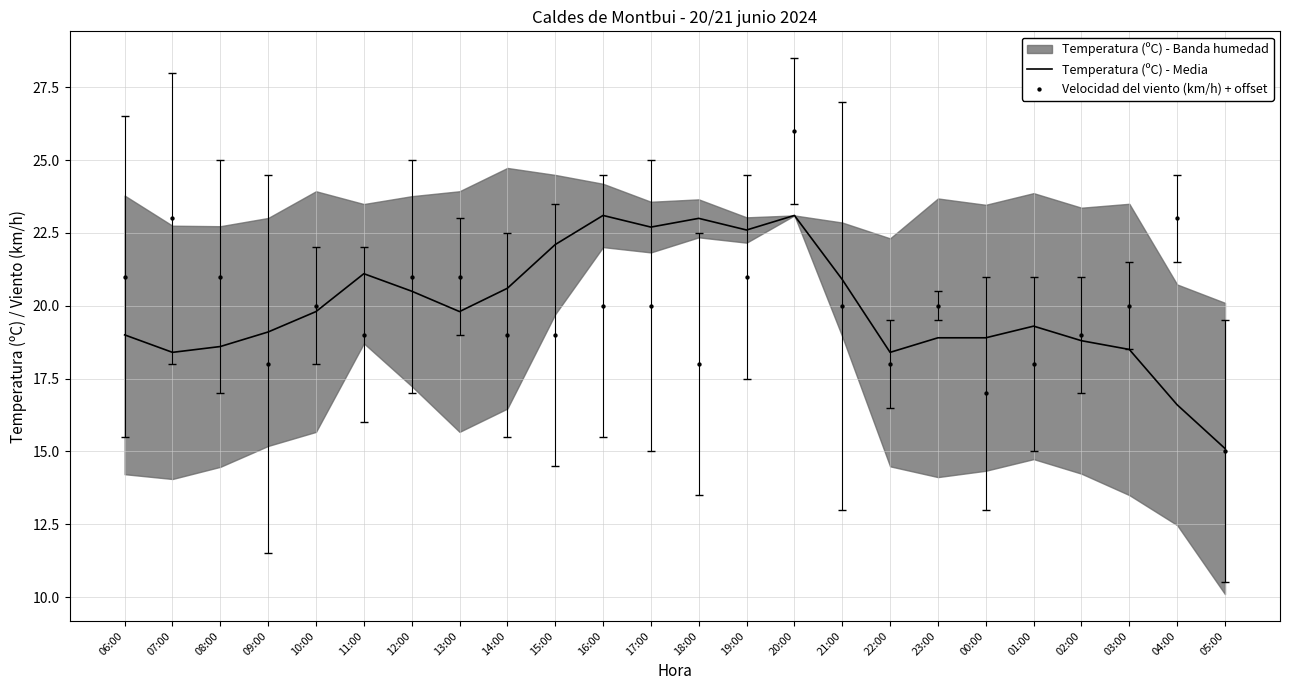

Which series has the largest total across all categories?

Temperatura (ºC) - Media